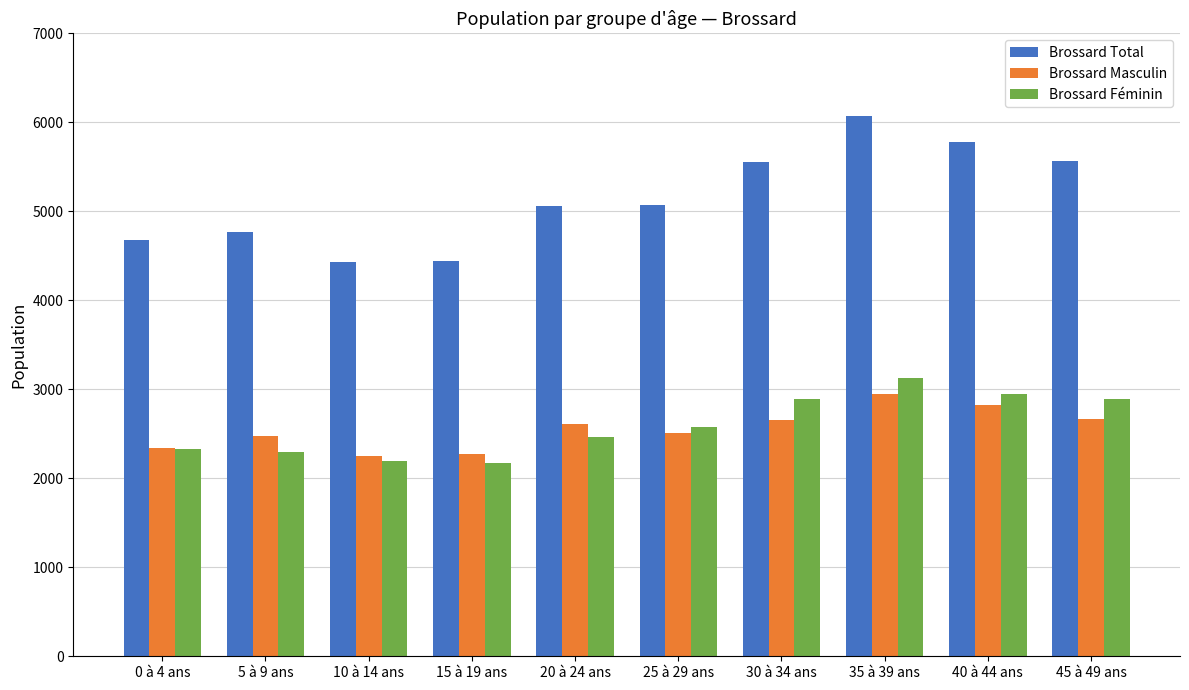

Rank the series at 5 à 9 ans from lowest to highest value.

Brossard Féminin, Brossard Masculin, Brossard Total